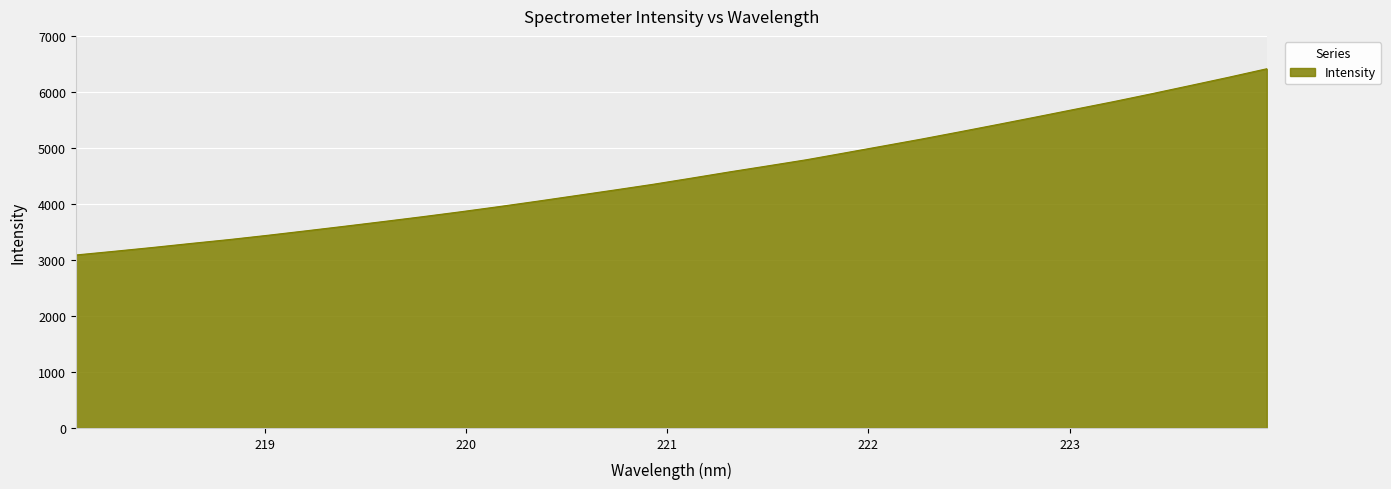

What is the difference between the maximum and minimum values?

3325.1